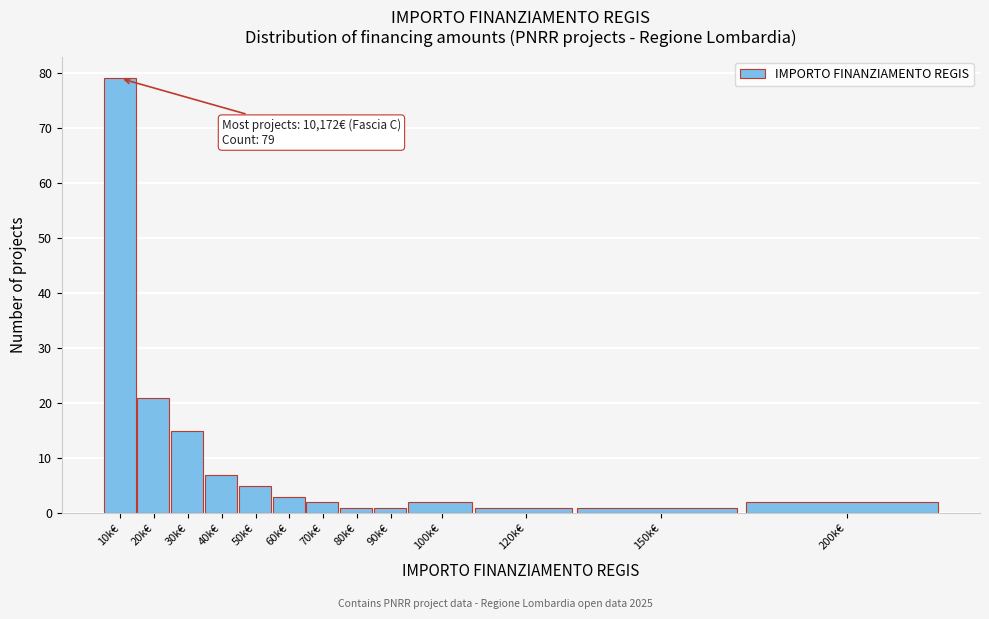

Reading left to right, transcribe all the data shown in this chart.

79	21	15	7	5	3	2	1	1	2	1	1	2